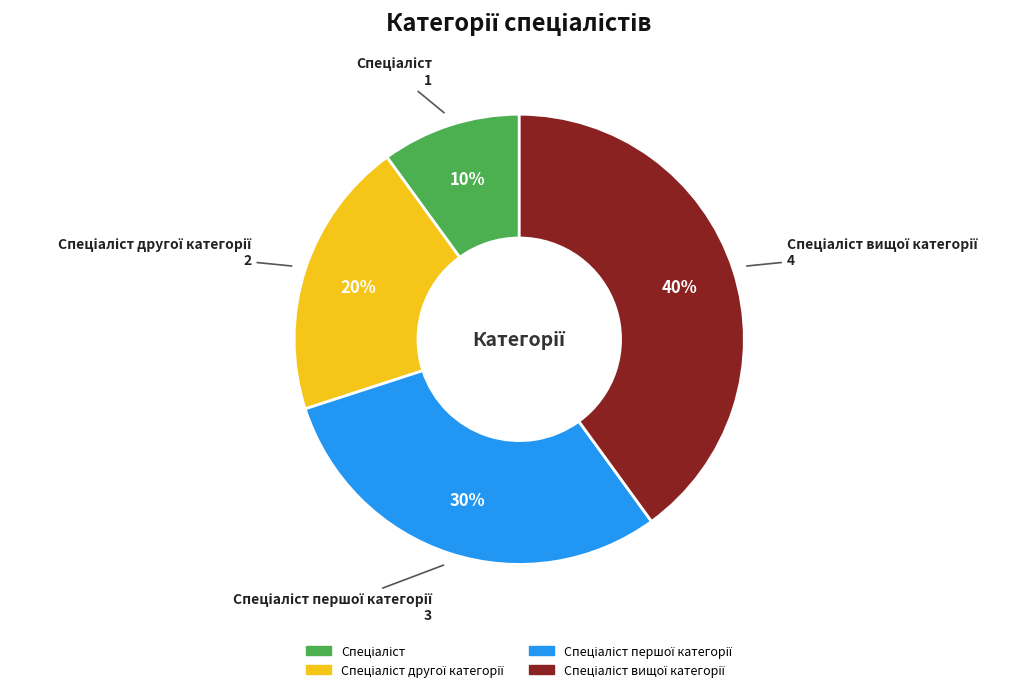

Does any single category account for the majority?

No